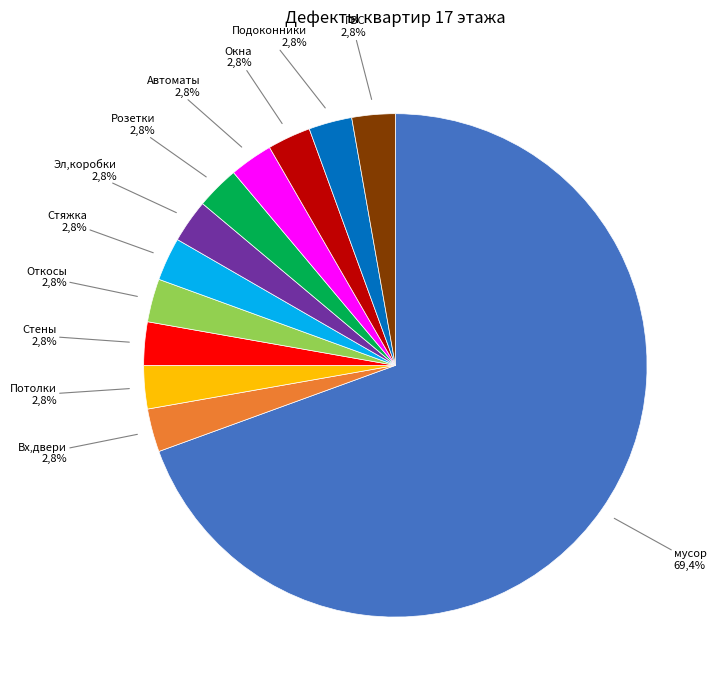

What percentage is the Подоконники slice, to the nearest percent?

3%